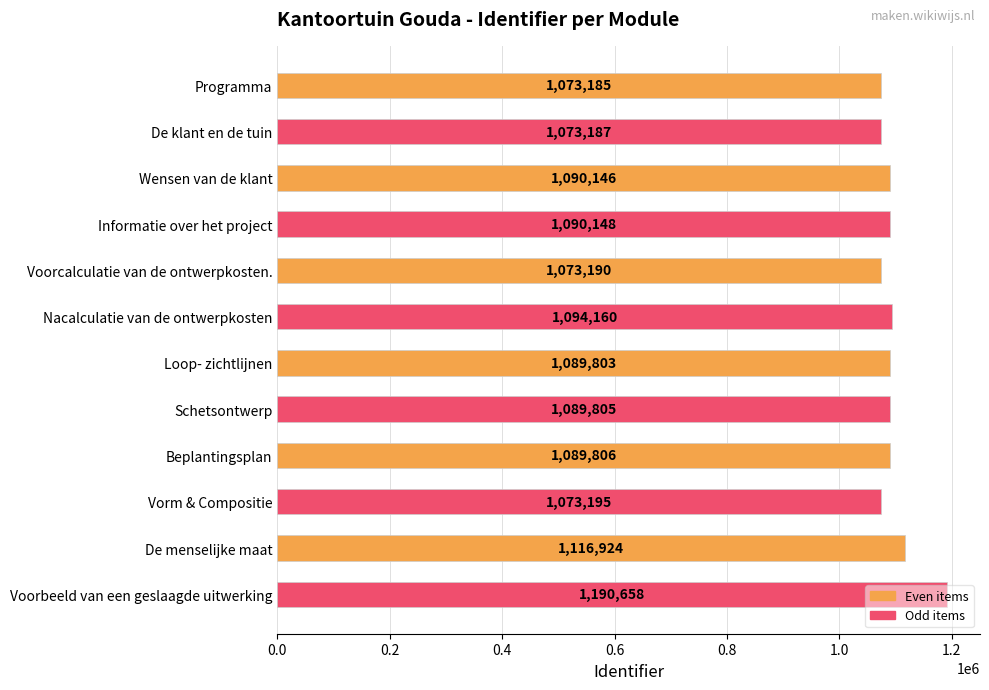

What is the smallest value displayed?

1073185